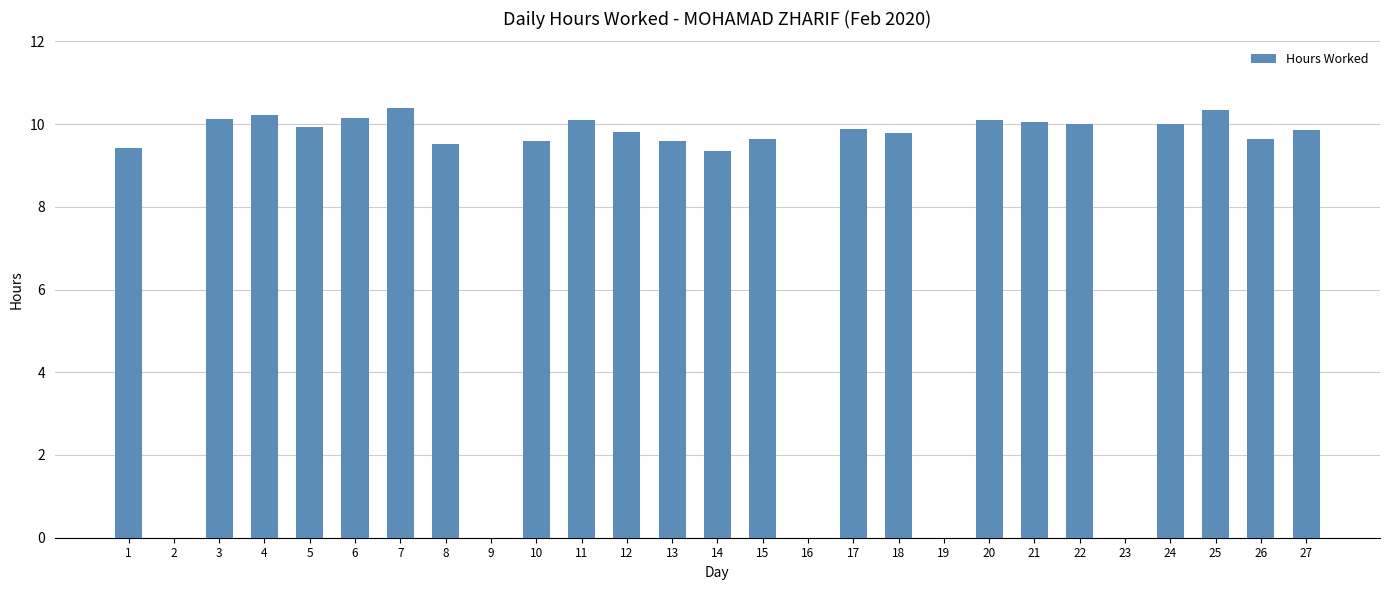

True or false: the data shows 10.1 at 3.

True